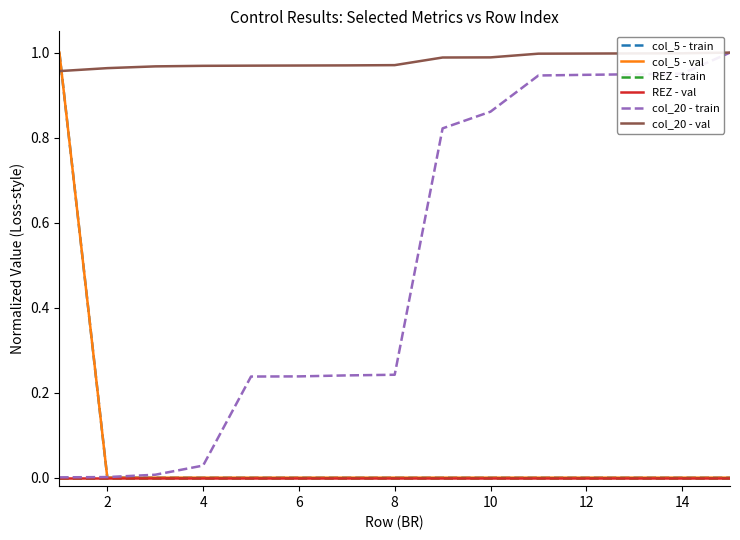

Does the chart display data point markers on the line(s)?

No